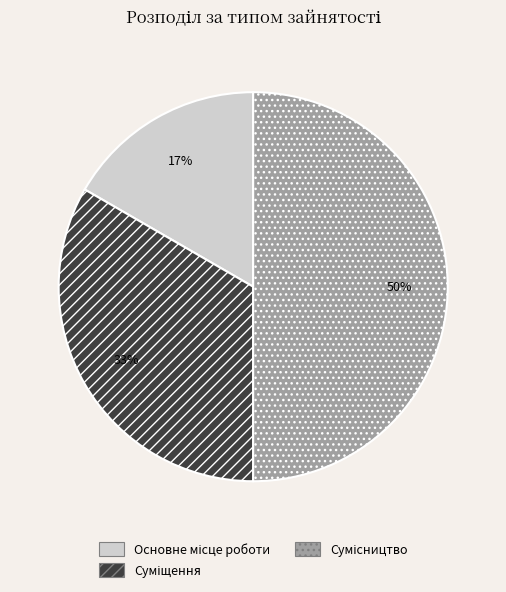

To the nearest percent, what is the average slice percentage?

33%